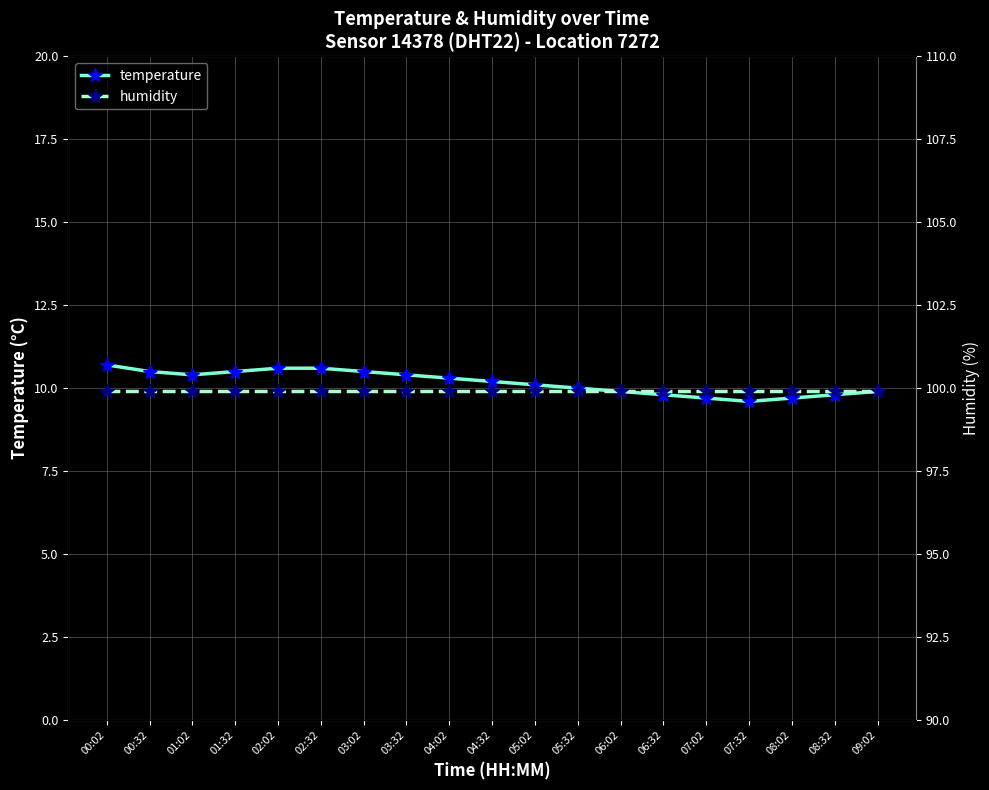

At which label is temperature closest to 10?

05:32